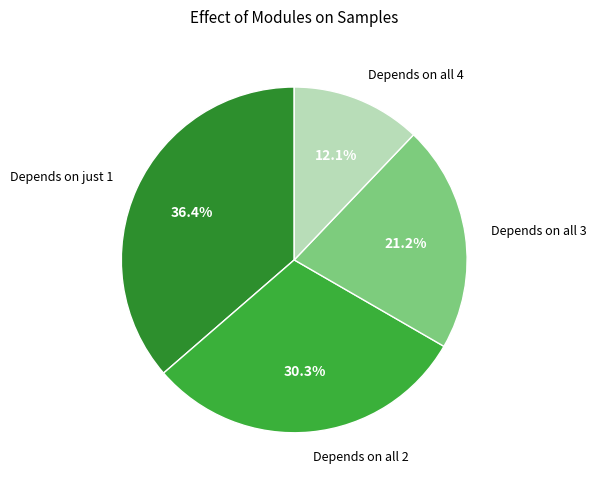

What percentage do Depends on just 1 and Depends on all 3 together represent?

57.6%